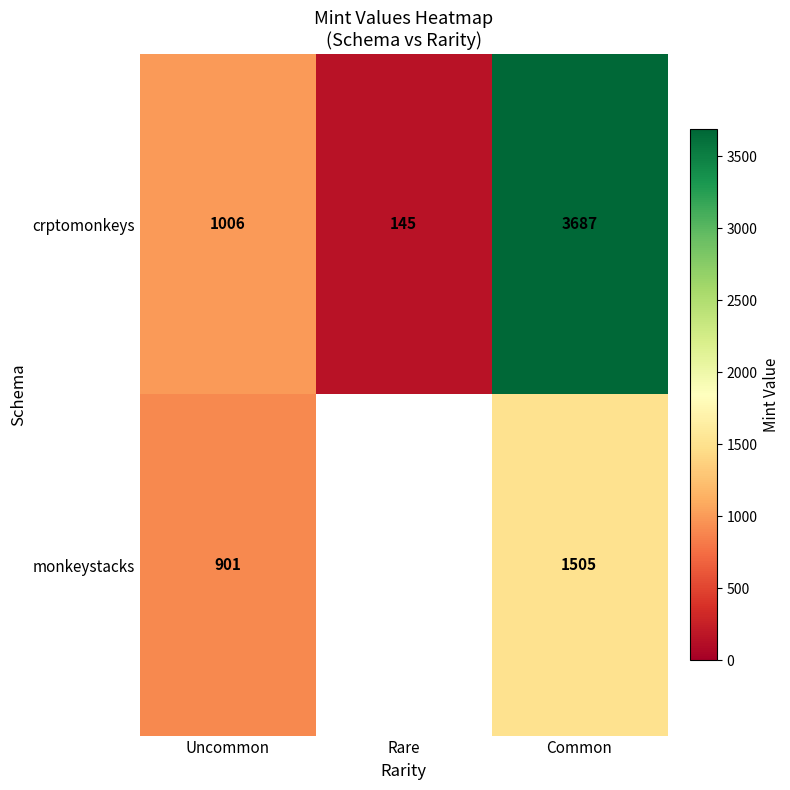

Count the crptomonkeys values in the range 145 to 3687.

3